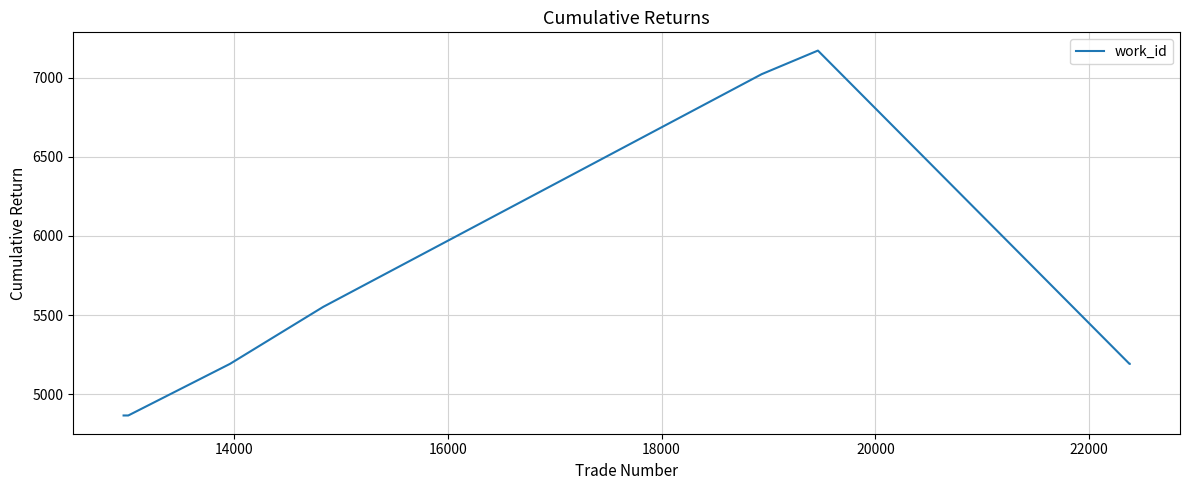

What is the difference between the maximum and minimum values?

2305